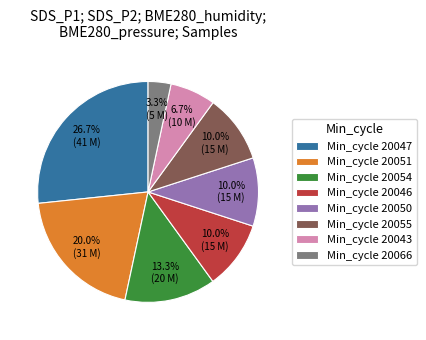

Which slice is the smallest?

Min_cycle 20066